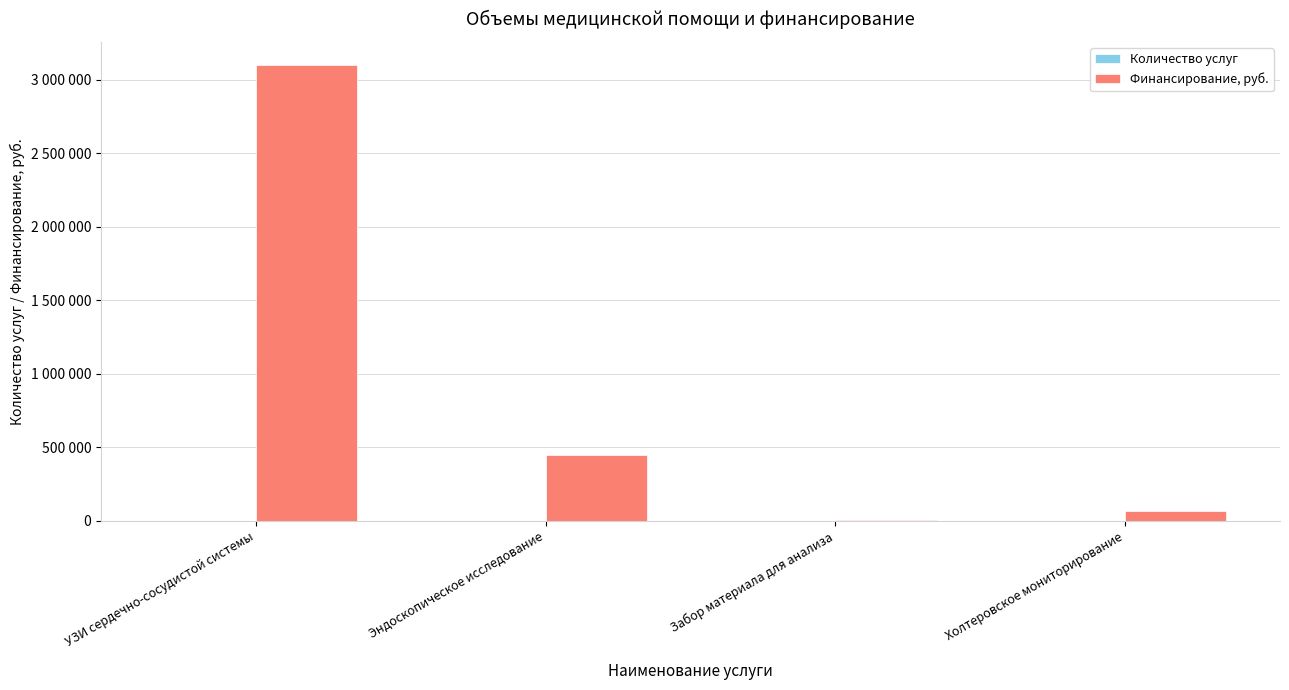

Are the bars horizontal?

No